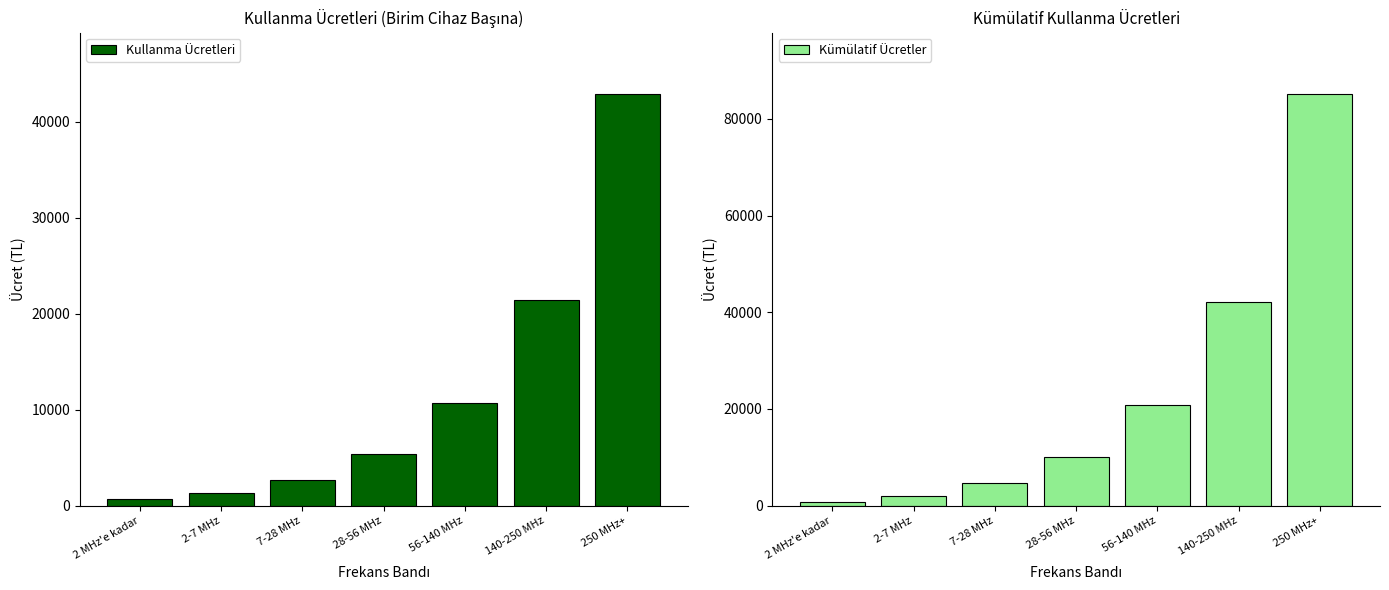

What are all the series names shown in the legend?

Kullanma Ücretleri, Kümülatif Ücretler